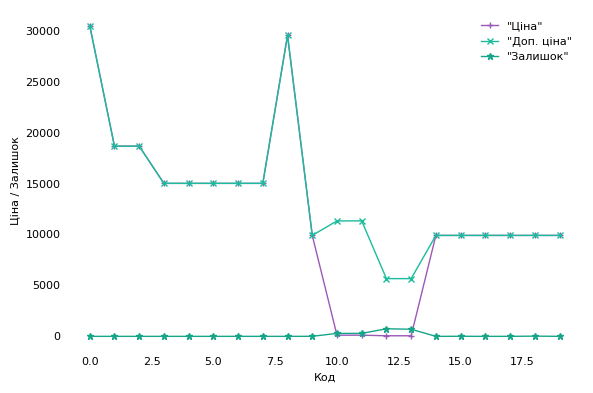

Which series has the widest spread of values?

"Ціна"